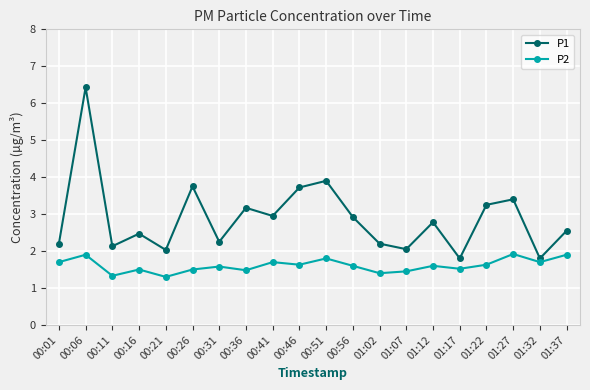

What is the average value of the P2 series?

1.6